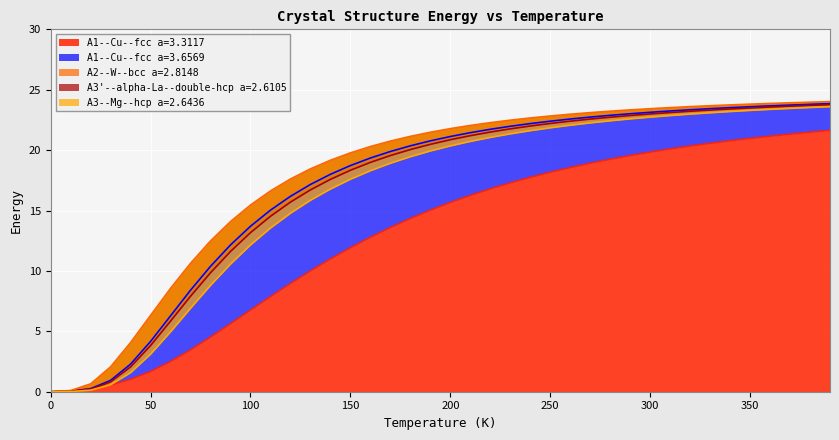

Where do A1--Cu--fcc a=3.3117 and A1--Cu--fcc a=3.6569 first cross each other?

10.0 and 20.0